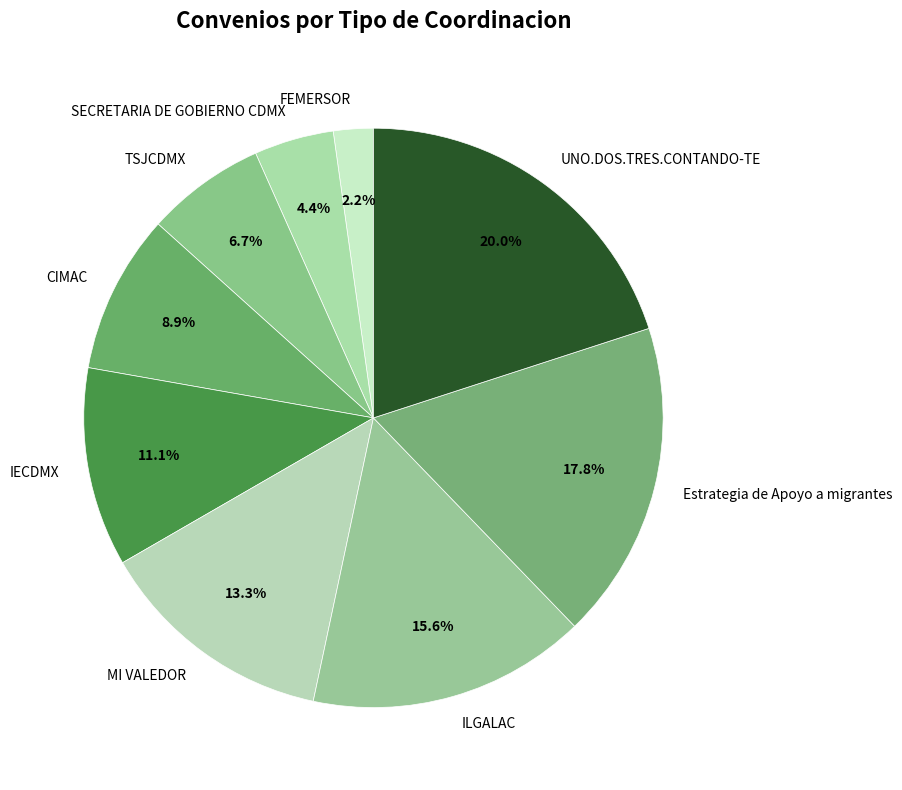

To the nearest percent, what is the difference between the largest and smallest slice percentages?

18%